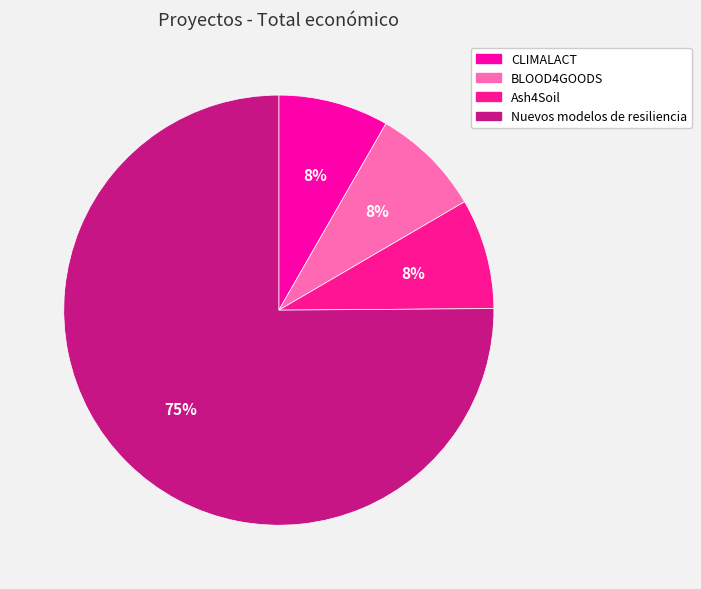

To the nearest percent, what is the average slice percentage?

25%